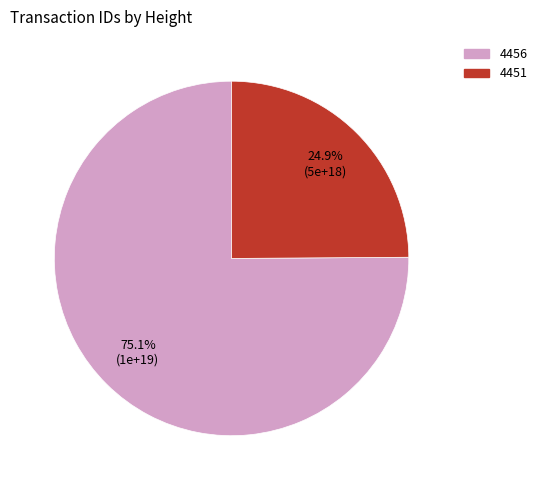

What percentage do 4451 and 4456 together represent?

100.0%